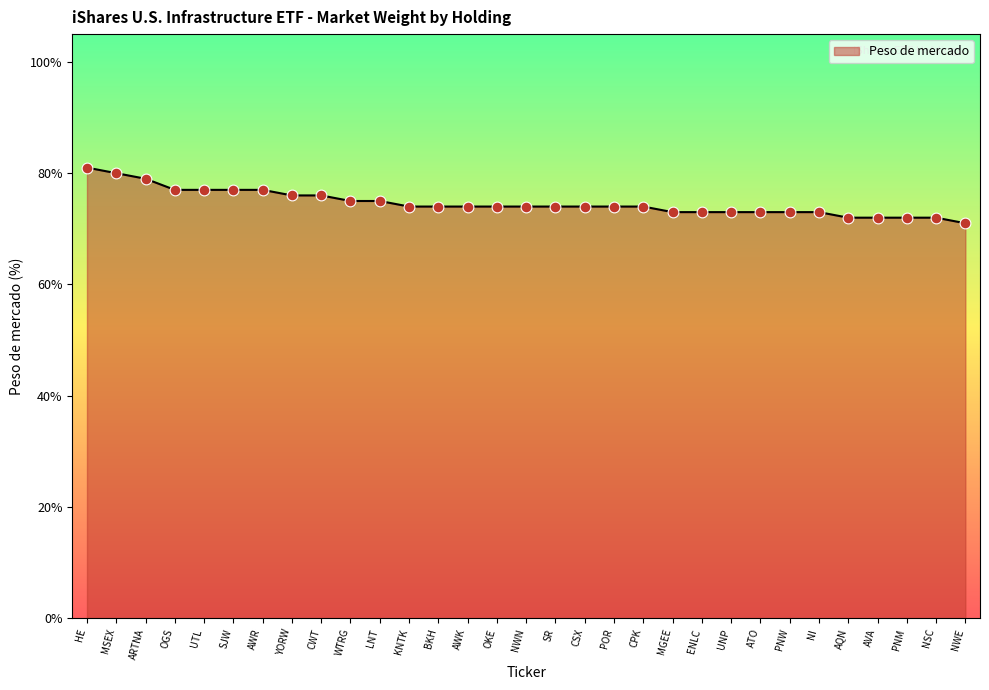

Which has a higher value, UNP or MSEX?

MSEX